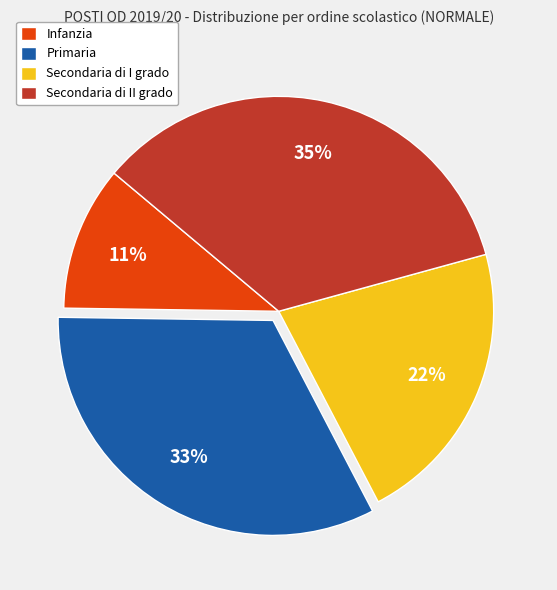

Does Infanzia represent more than half of the total?

No